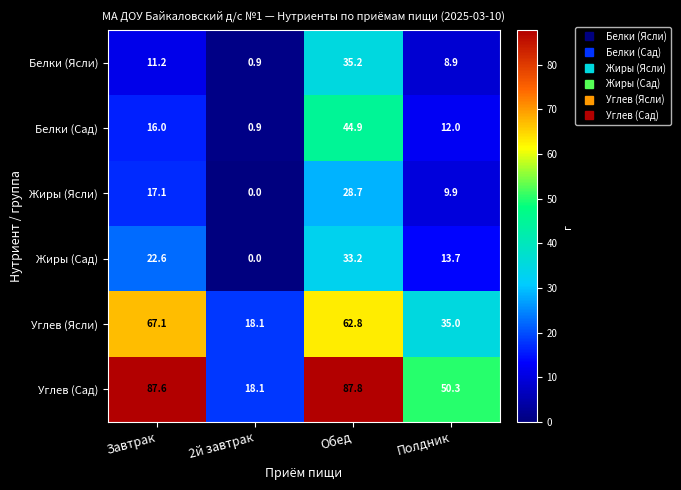

Is it true that Белки (Ясли) equals 7.6 at Обед?

False